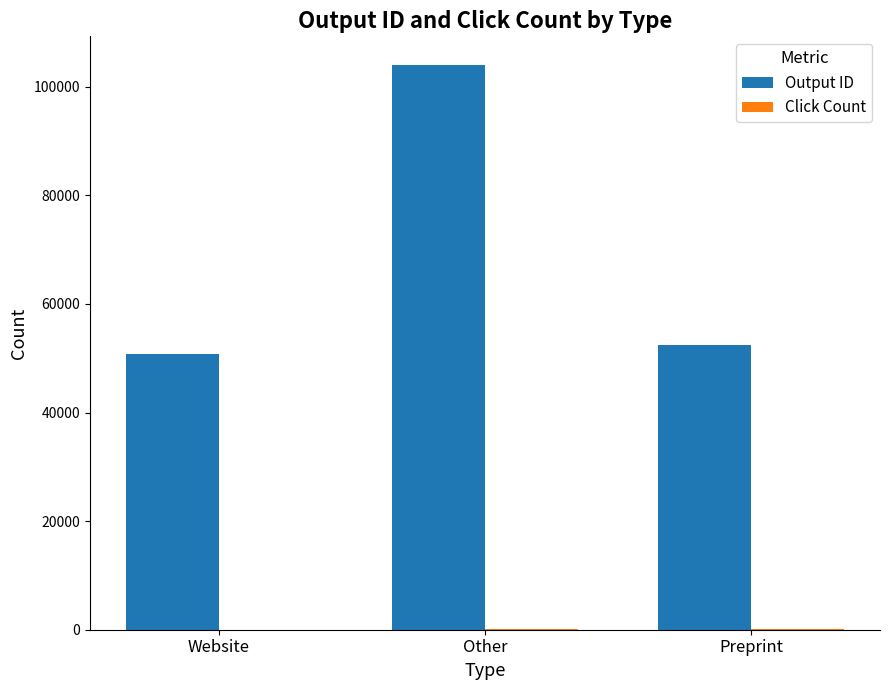

What is the sum of all Output ID values?

207378